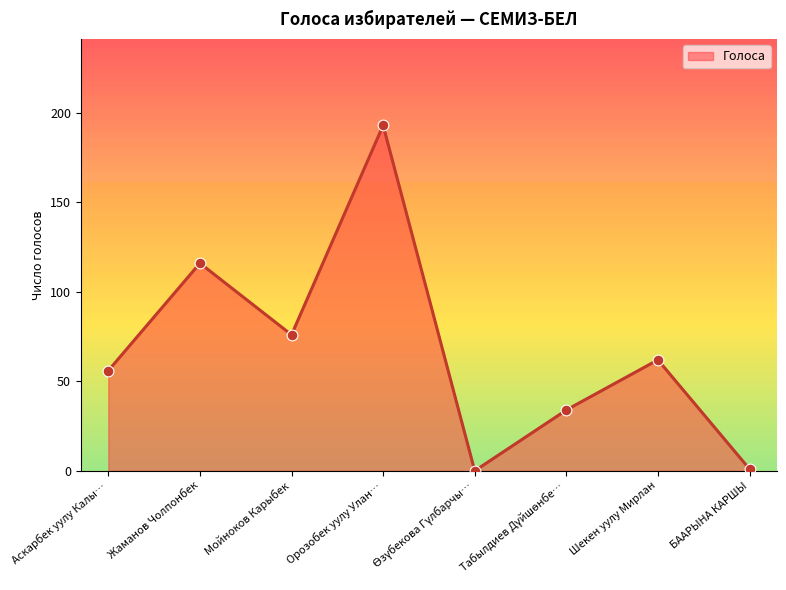

Is it true that Голоса equals 56.0 at Аскарбек уулу Калы…?

True